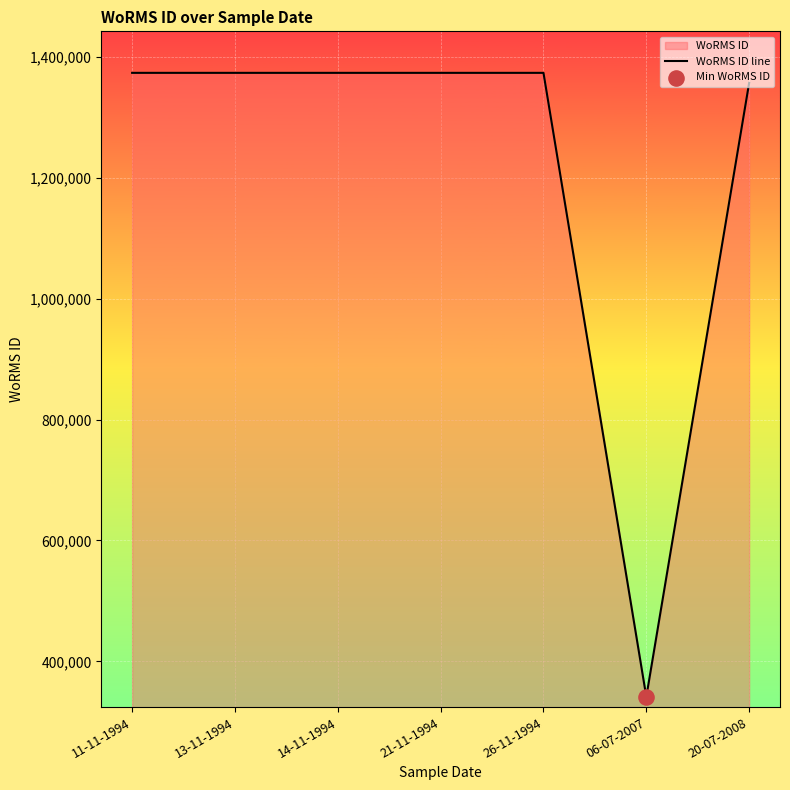

Which has a higher value, 13-11-1994 or 20-07-2008?

13-11-1994